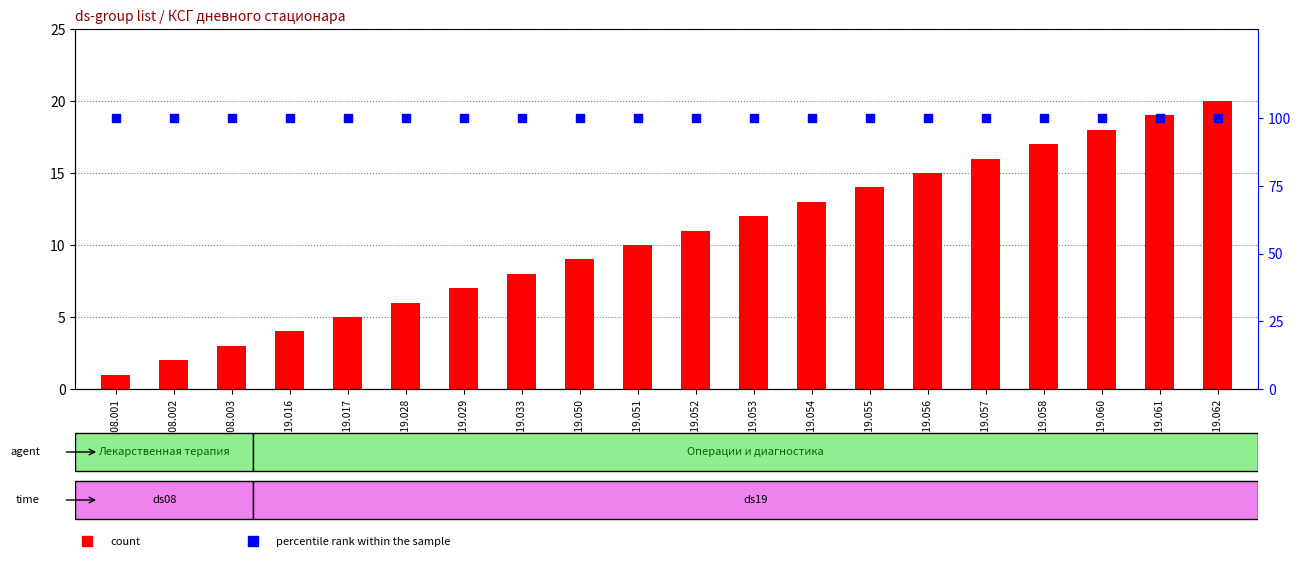

What is the total value across all series at ds19.050?

109